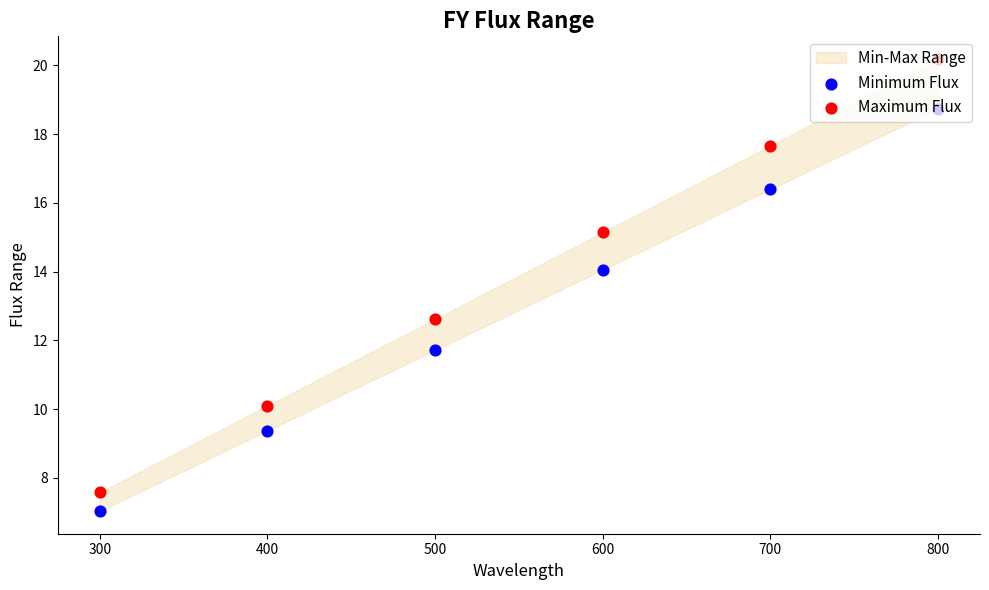

Which series reaches the minimum Y coordinate?

Minimum Flux